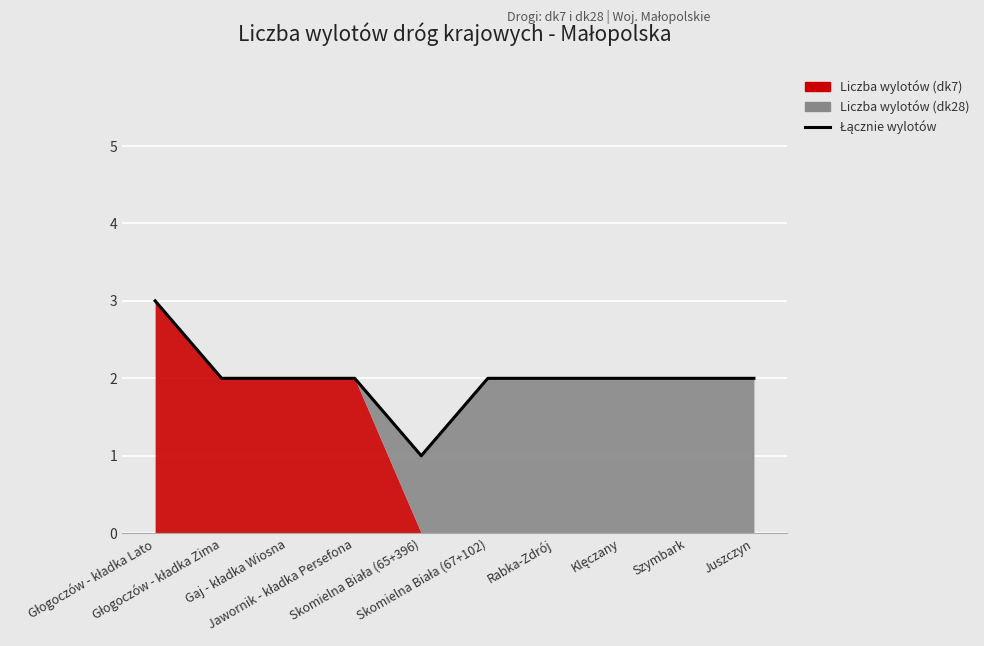

At which label is the value closest to 2?

Głogoczów - kładka Zima